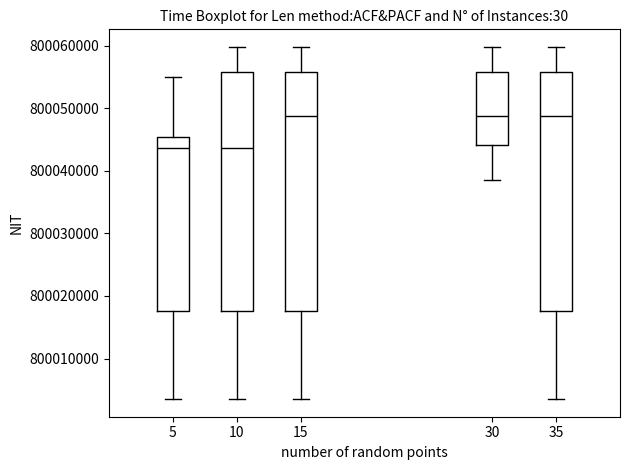

Reading left to right, transcribe this box plot: for each box, give where its median line is, the range the box spans, and where its two whiskers end, as read against the y-axis. The values are not printed on the chart, so give them approximately, as read against the axis.

5: median 800044000, box 800018000 to 800045000, whiskers 800004000 to 800055000
10: median 800044000, box 800018000 to 800056000, whiskers 800004000 to 800060000
15: median 800049000, box 800018000 to 800056000, whiskers 800004000 to 800060000
30: median 800049000, box 800044000 to 800056000, whiskers 800039000 to 800060000
35: median 800049000, box 800018000 to 800056000, whiskers 800004000 to 800060000